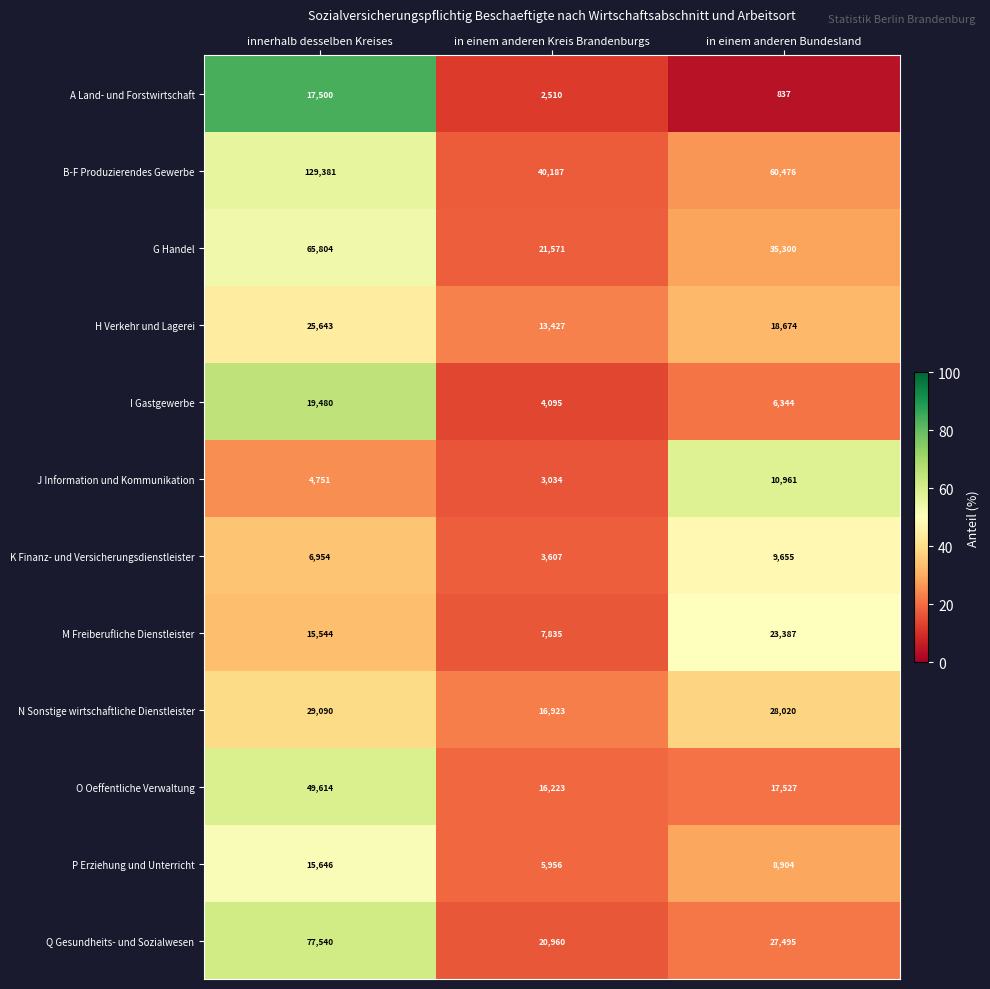

Count the number of data series in this chart.

12